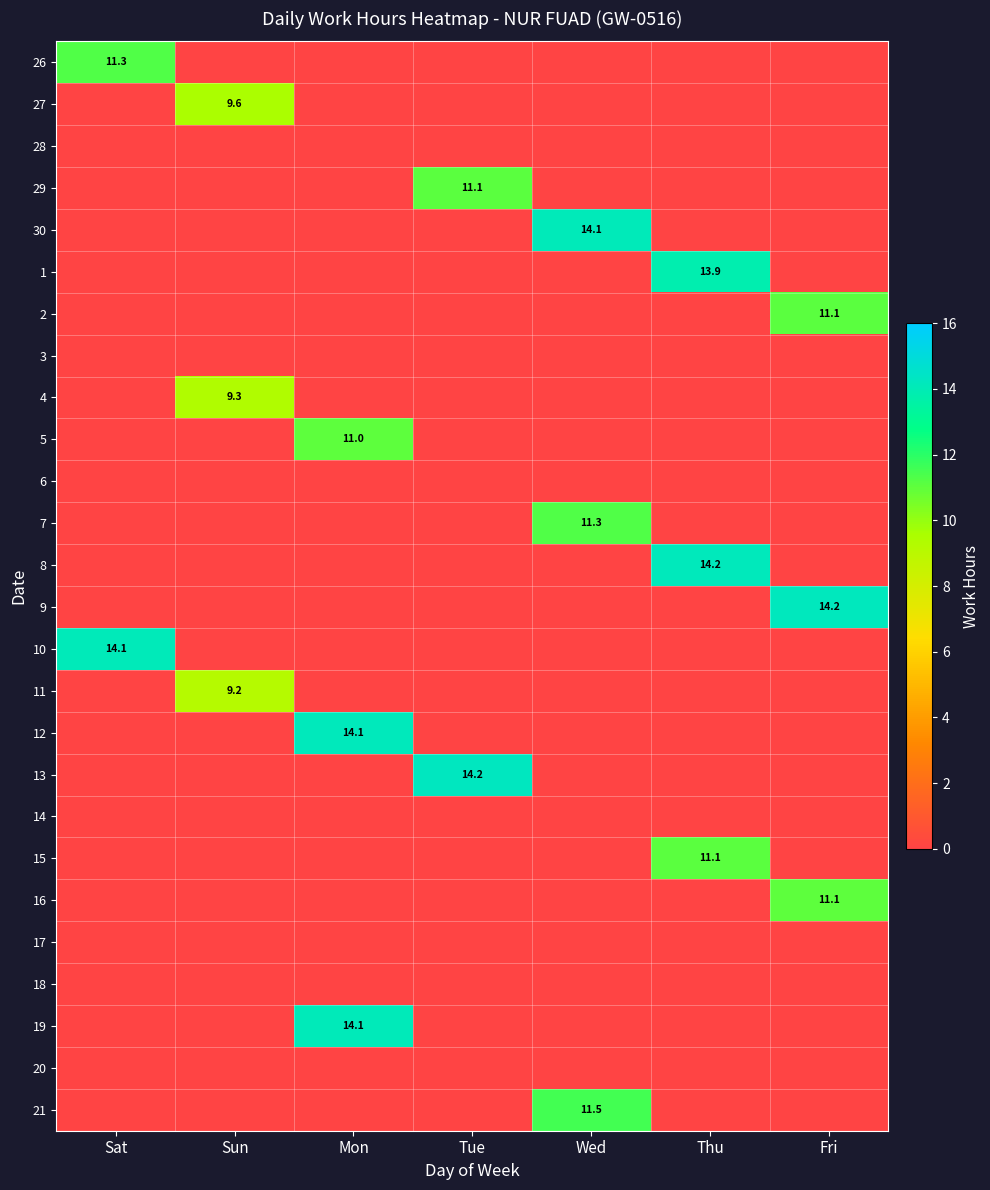

What is the sum of the 29 values at Tue and Sun?

11.1